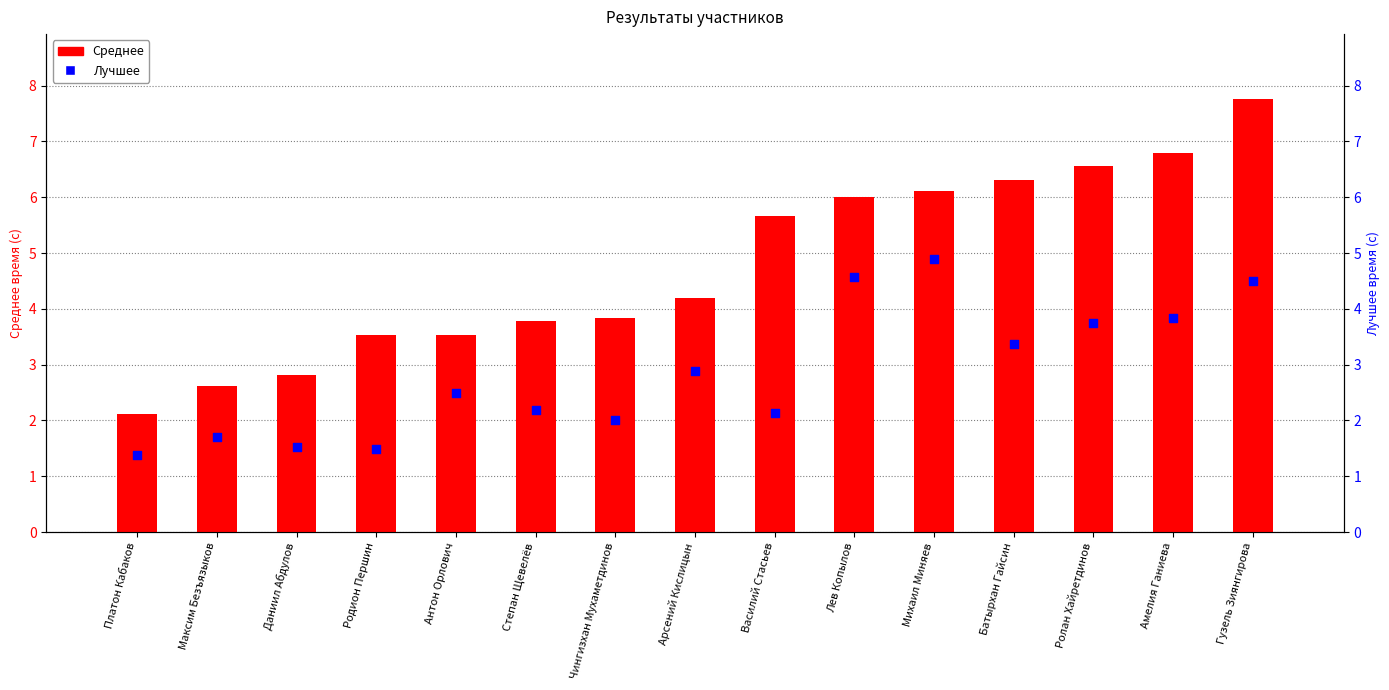

Which series has the largest Y range (max minus min)?

Среднее